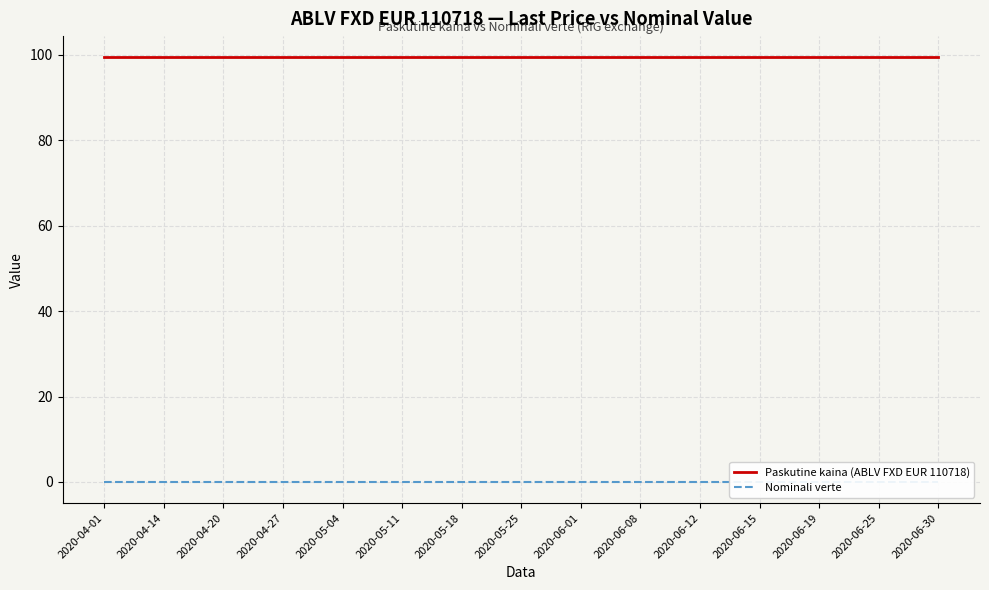

True or false: Paskutine kaina (ABLV FXD EUR 110718) and Nominali verte intersect in this chart.

False